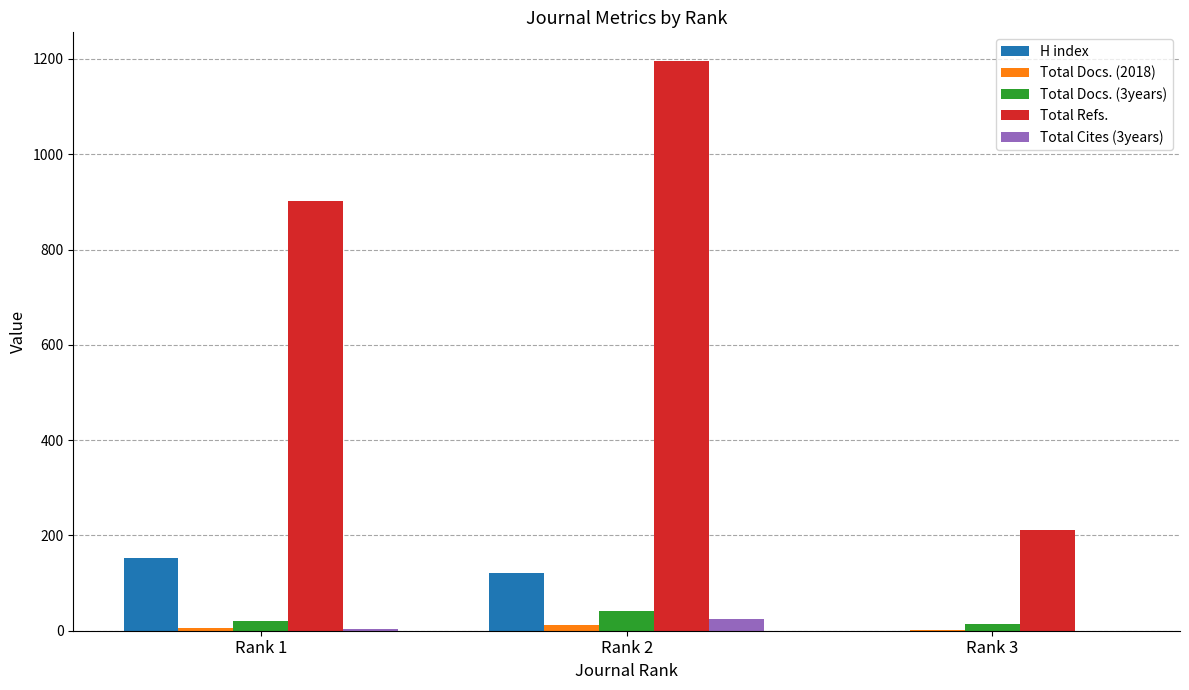

True or false: Total Docs. (3years) has a value of 21 at Rank 1.

True